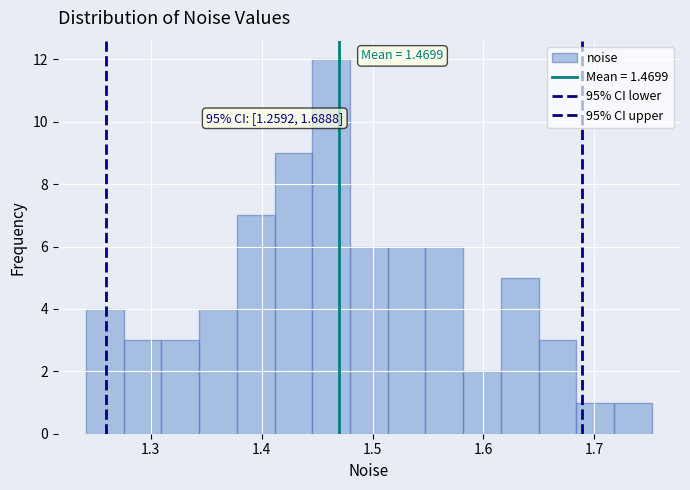

Around what value on the x-axis is the tallest bar? Give the approximate position of its centre, as read against the axis.

1.46